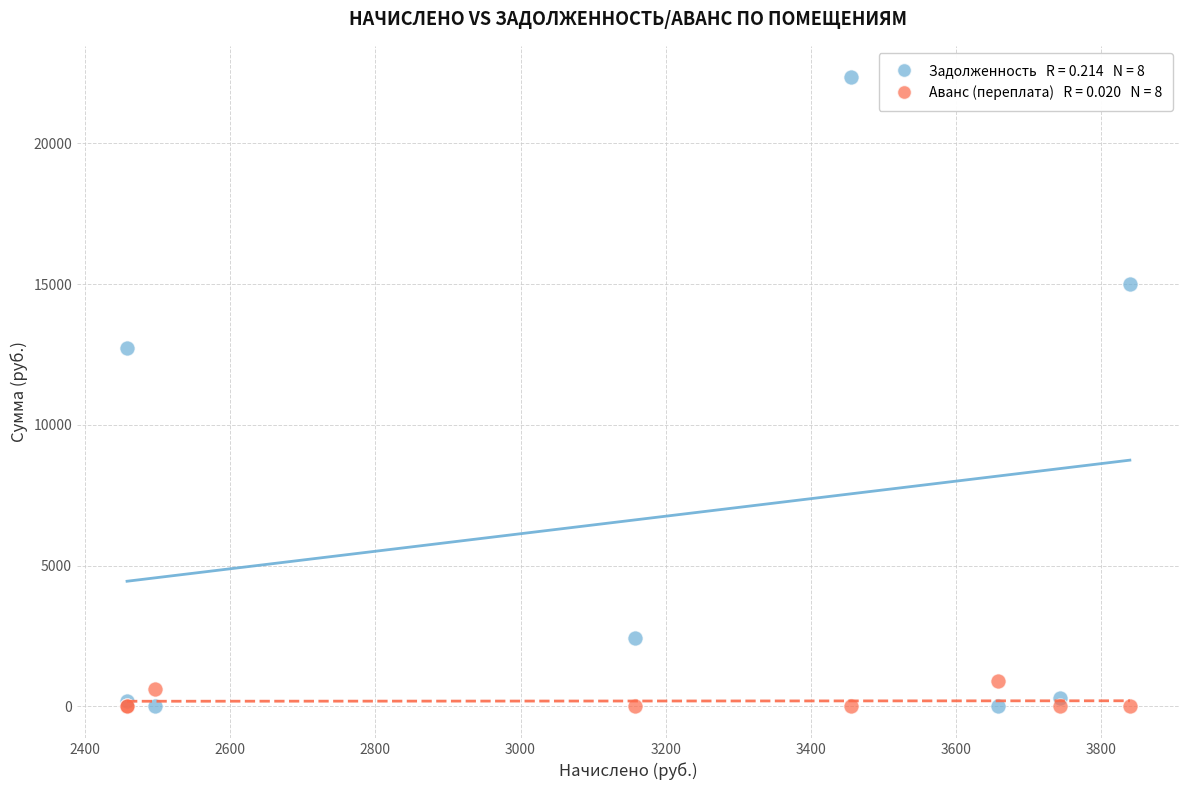

Across all series, what Y value is closest to 11175?

12735.5